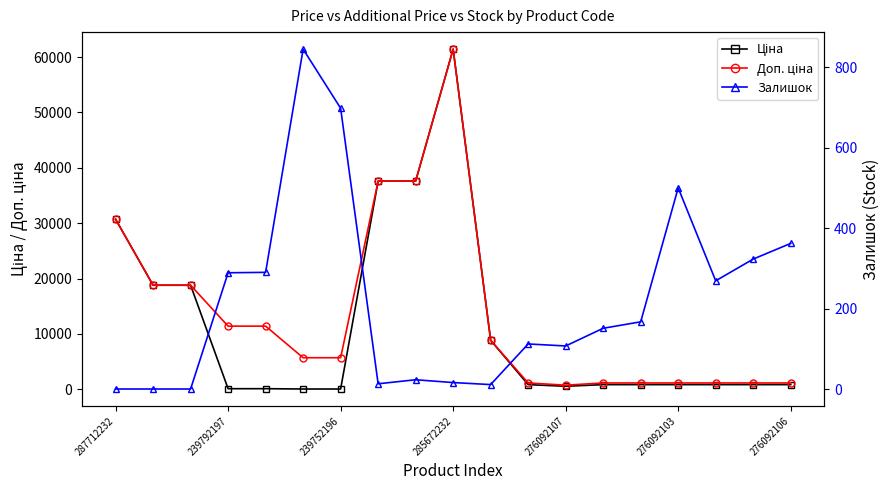

What is the difference between the maximum and minimum values in the Ціна series?

61377.2